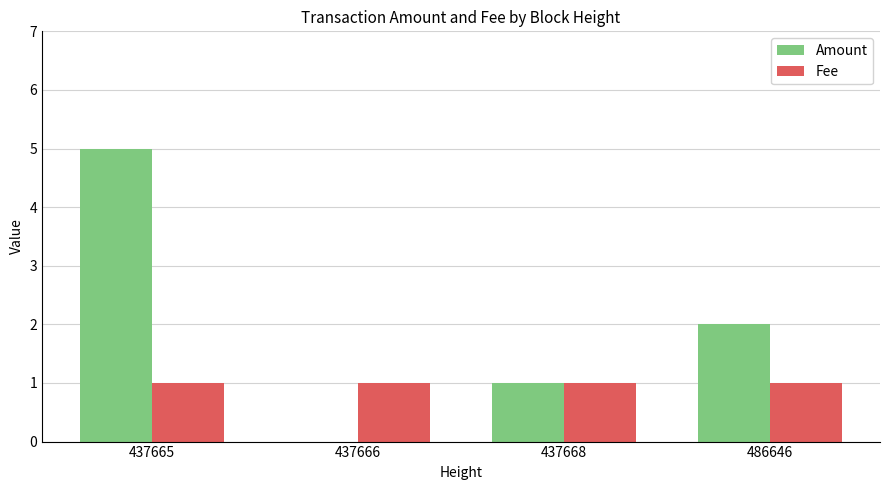

At which label is Amount closest to 2?

486646